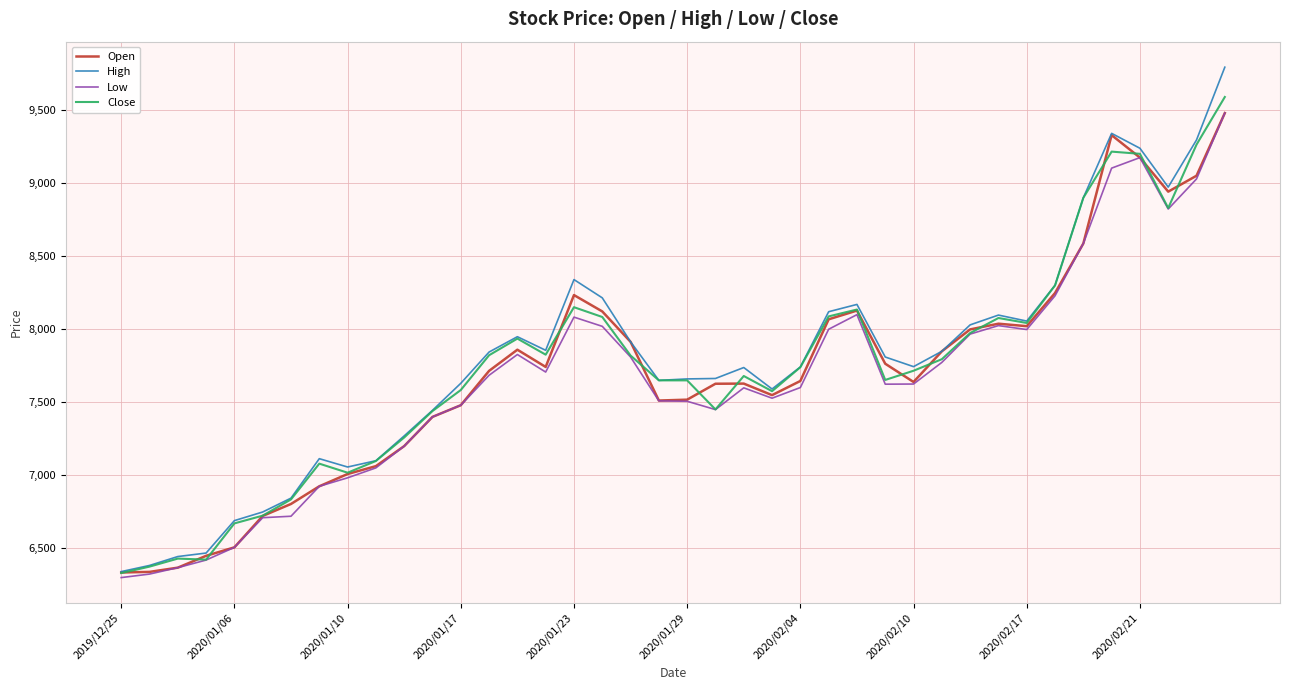

How many series are shown in this chart?

4